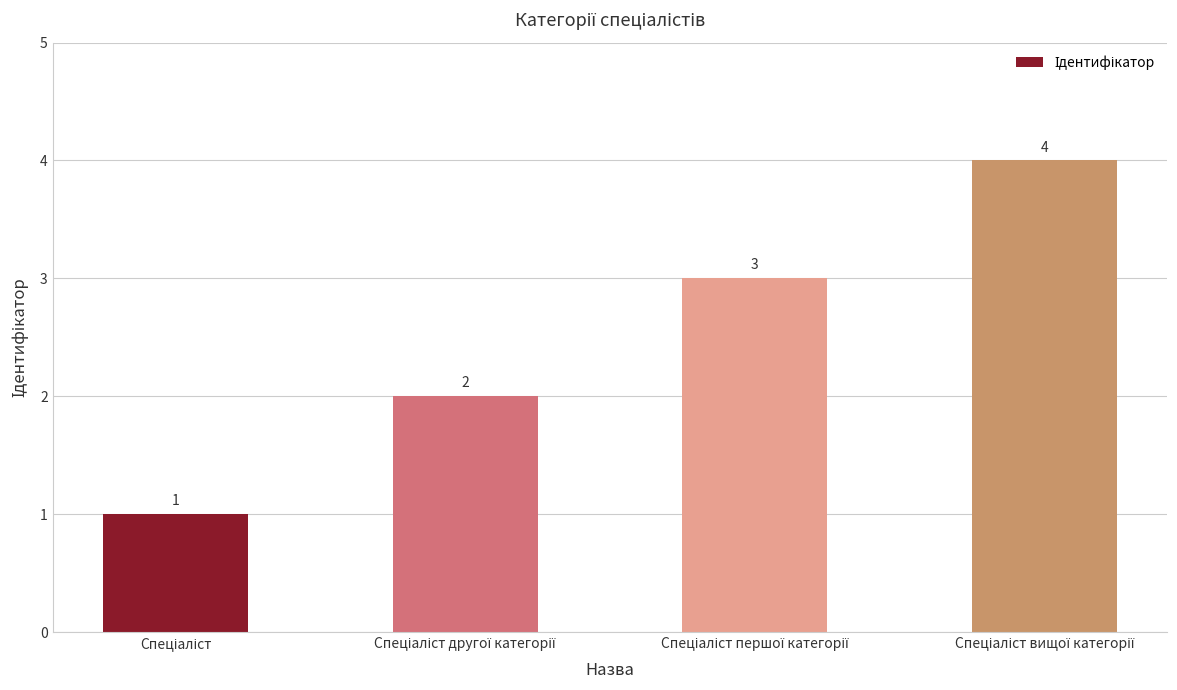

How many values are between 2 and 4?

3